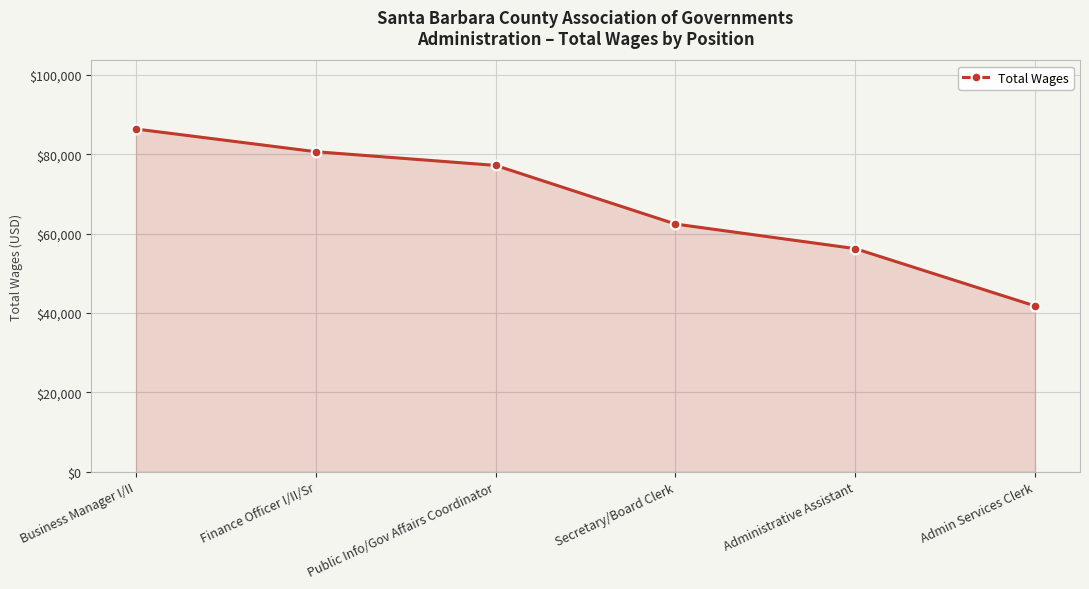

Approximately how many times larger is the value at Public Info/Gov Affairs Coordinator compared to Secretary/Board Clerk?

1.2